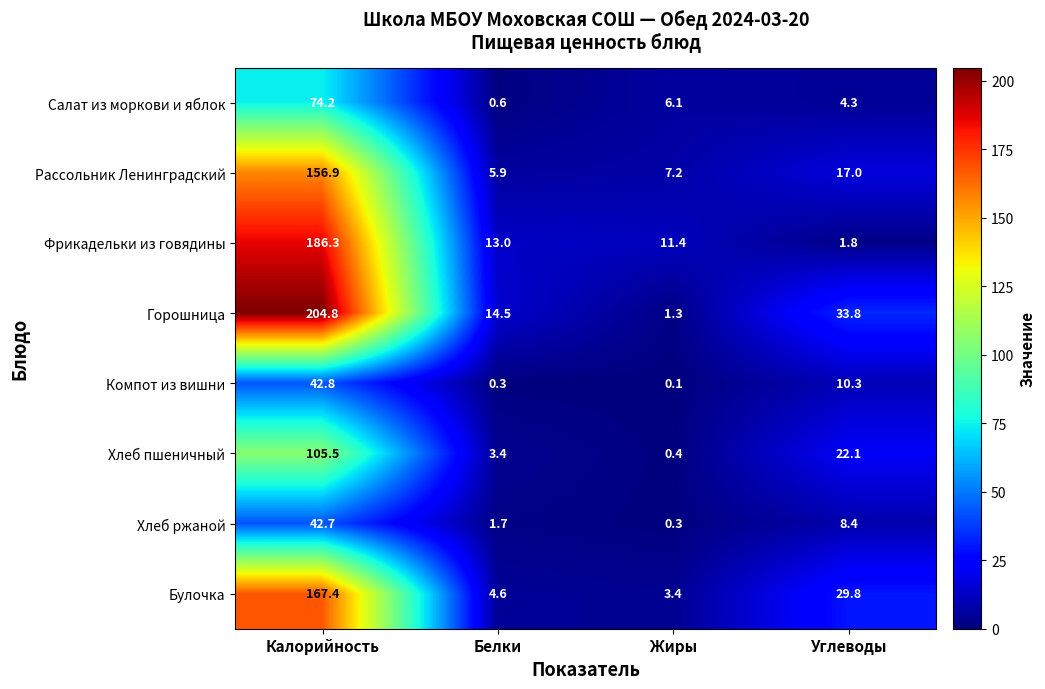

List the series in order of their peak value, lowest first.

Хлеб ржаной, Компот из вишни, Салат из моркови и яблок, Хлеб пшеничный, Рассольник Ленинградский, Булочка, Фрикадельки из говядины, Горошница